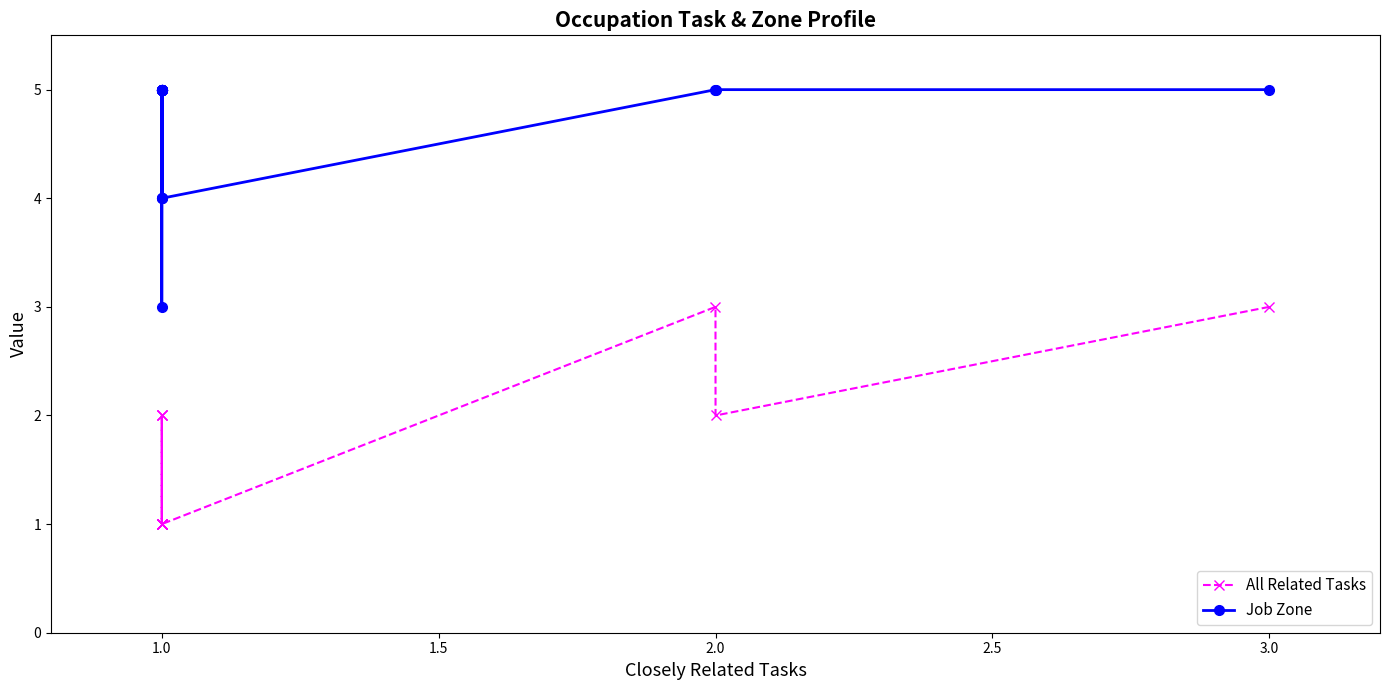

What is the label of the 15th point from the left?

14